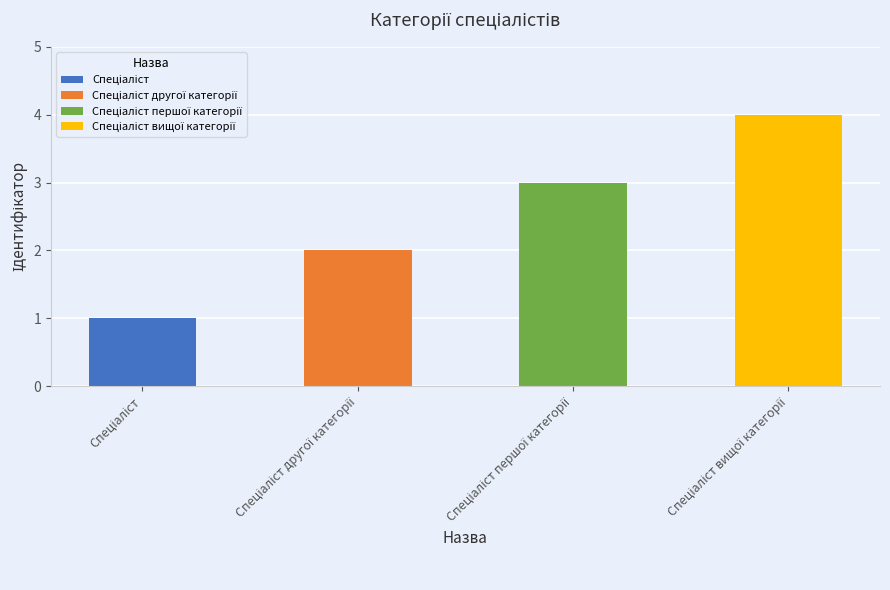

What position from the right is Спеціаліст вищої категорії?

1